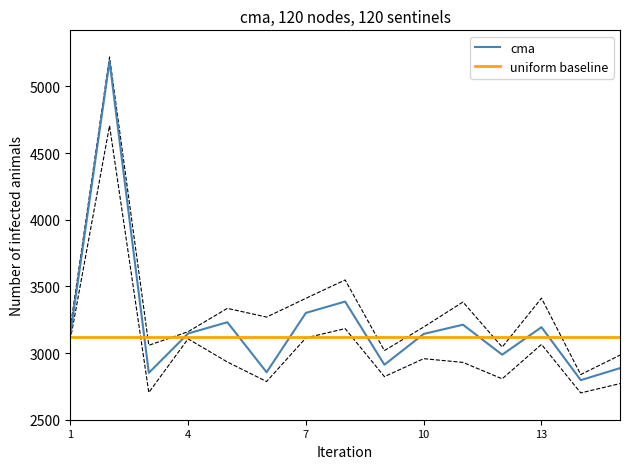

Which series has the widest spread of values?

cma